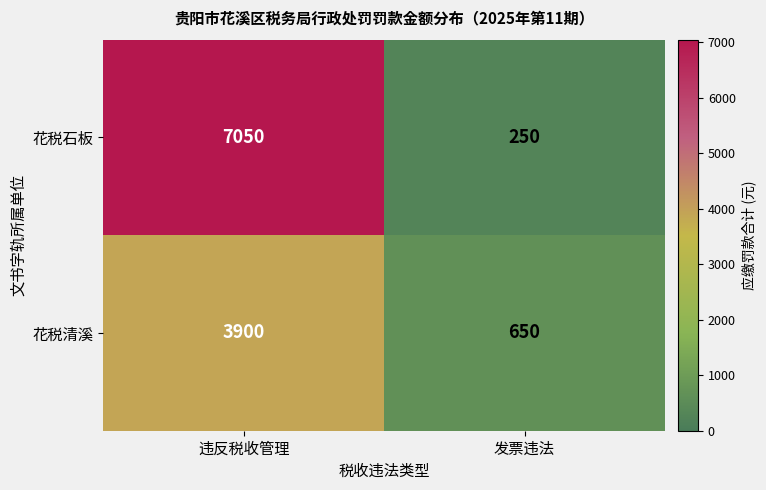

What is the minimum value shown in the chart?

250